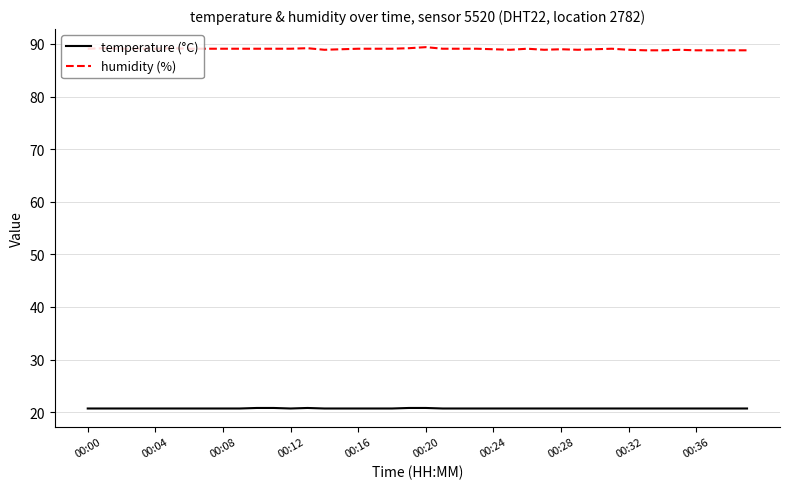

List the series in order of their peak value, highest first.

humidity (%), temperature (°C)